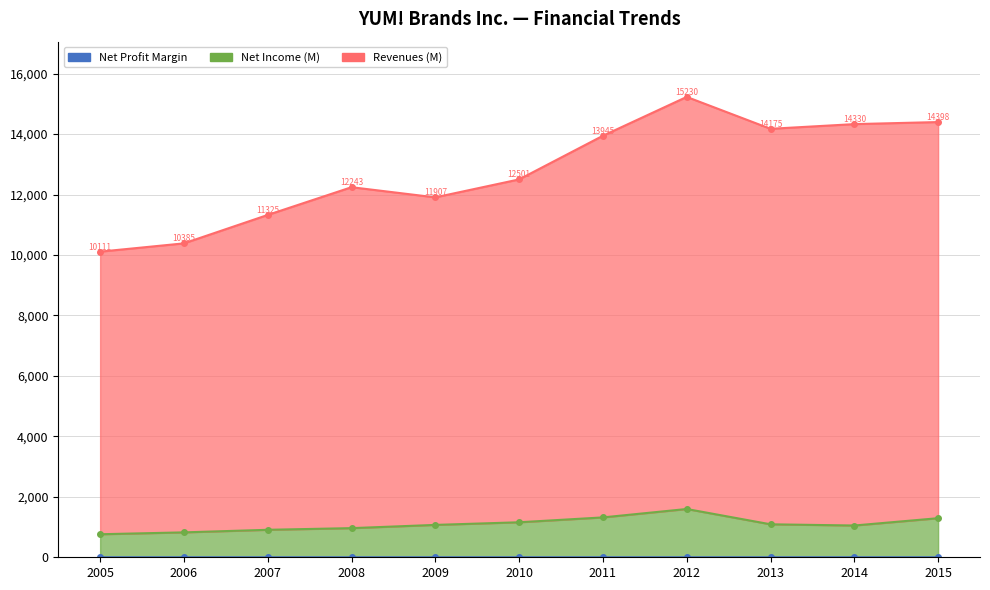

How many distinct data groups are displayed?

3